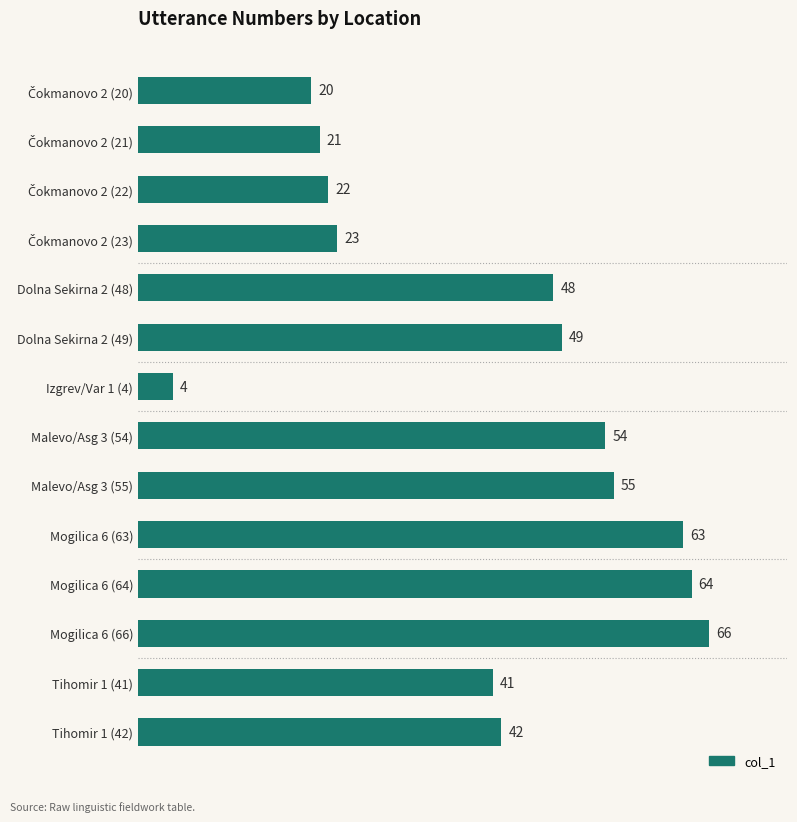

The value at Malevo/Asg 3 (54) is 54. True or false?

True